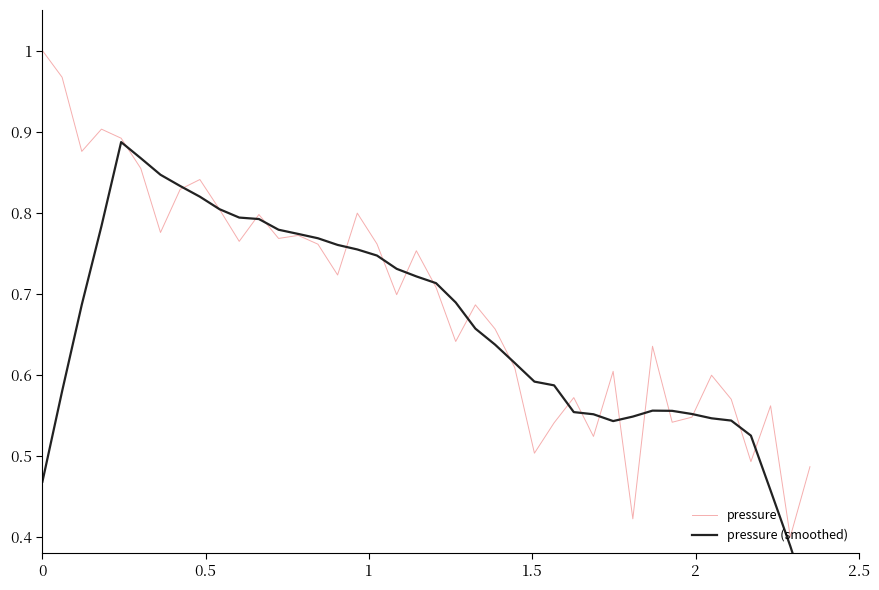

True or false: pressure (smoothed) has more than 0 interior local peaks.

True